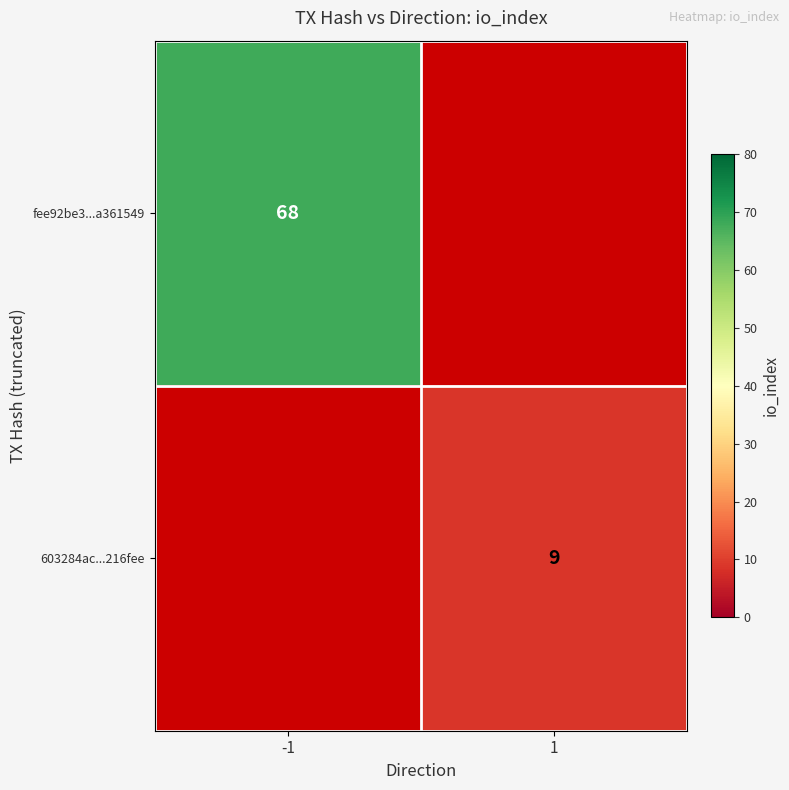

The value of 603284ac...216fee at 1 is 6. True or false?

False